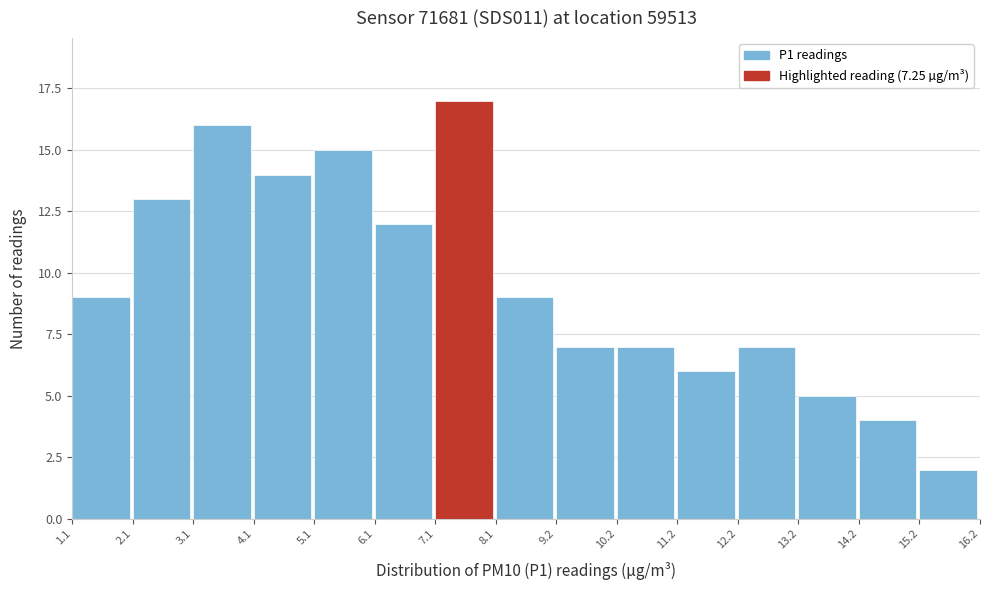

Reading left to right, transcribe this chart: for each bar, give the range it covers on the x-axis and its height. The values are not printed on the chart, so give them approximately, as read against the axis.

1.1 to 2.1: 9
2.1 to 3.1: 13
3.1 to 4.1: 16
4.1 to 5.1: 14
5.1 to 6.1: 15
6.1 to 7.1: 12
7.1 to 8.1: 17
8.1 to 9.2: 9
9.2 to 10.2: 7
10.2 to 11.2: 7
11.2 to 12.2: 6
12.2 to 13.2: 7
13.2 to 14.2: 5
14.2 to 15.2: 4
15.2 to 16.2: 2